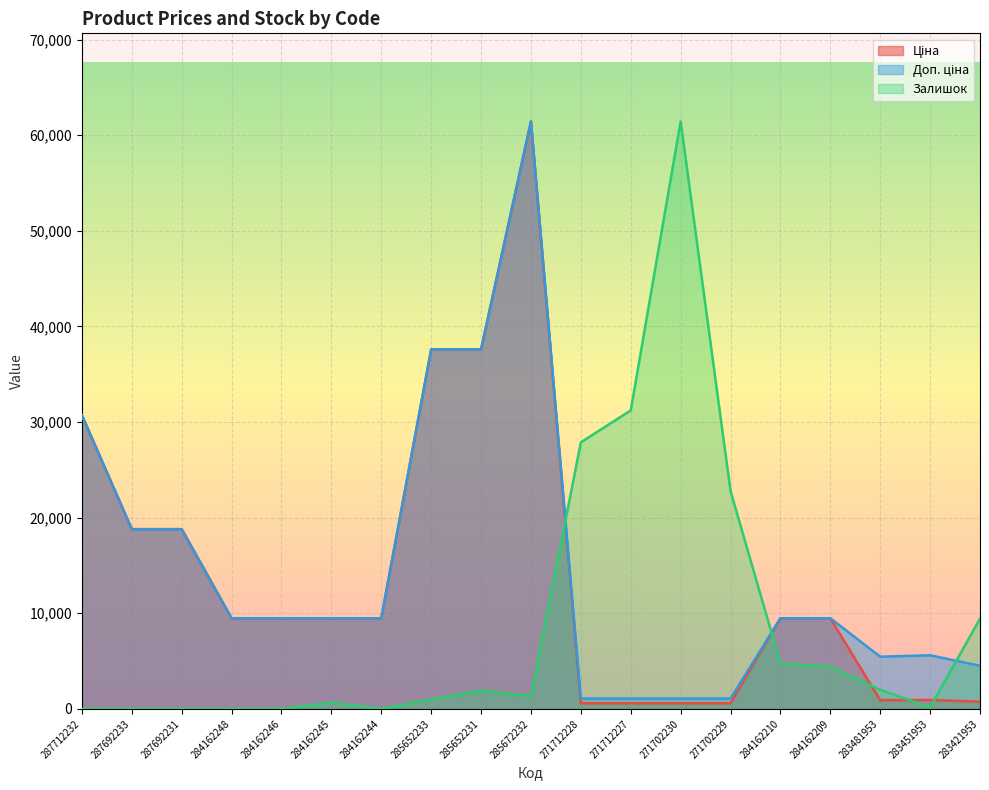

True or false: Залишок has a value of 667.8 at 284162245.

True